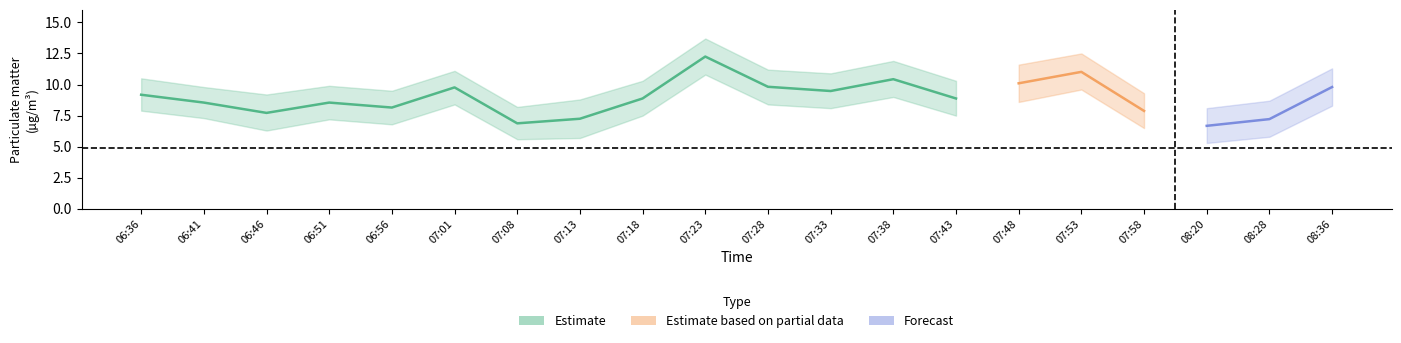

At which category does the data reach its first local valley?

06:46